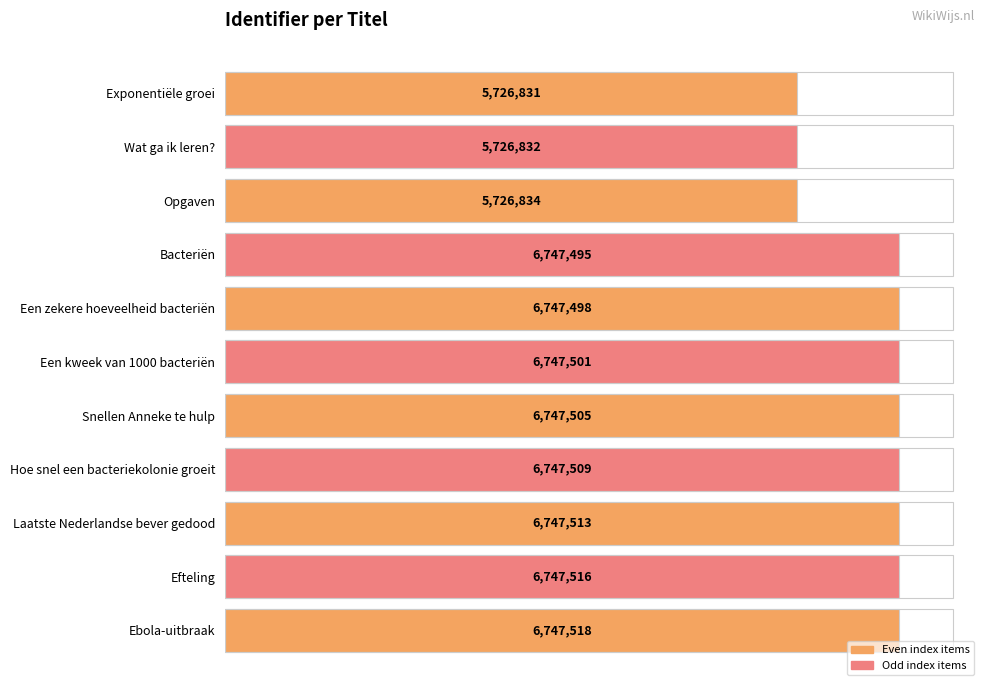

List the labels in order of value, largest first.

Ebola-uitbraak, Efteling, Laatste Nederlandse bever gedood, Hoe snel een bacteriekolonie groeit, Snellen Anneke te hulp, Een kweek van 1000 bacteriën, Een zekere hoeveelheid bacteriën, Bacteriën, Opgaven, Wat ga ik leren?, Exponentiële groei